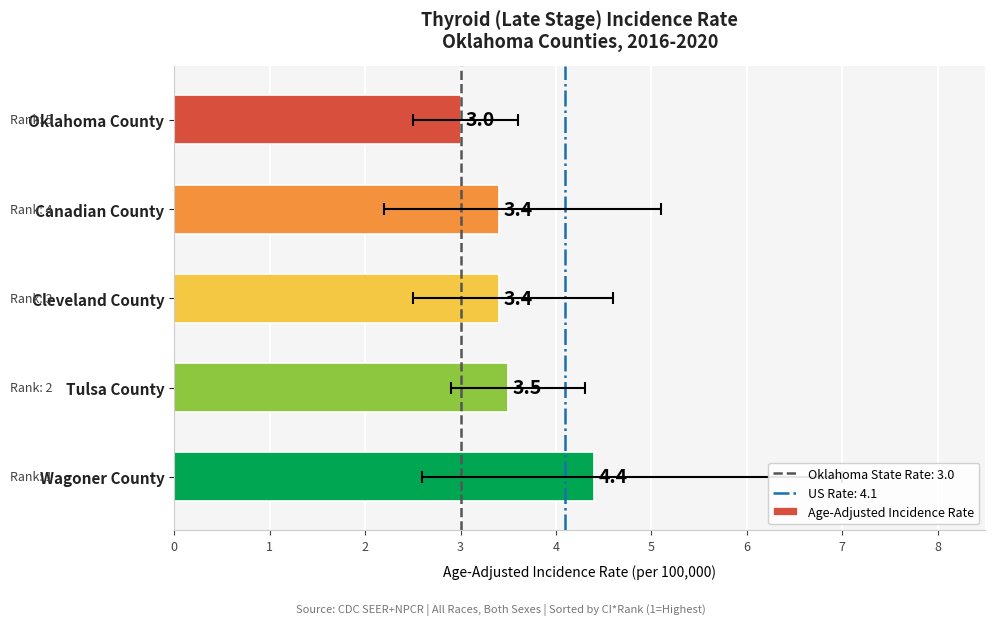

Rank the categories by value from highest to lowest.

Wagoner County, Tulsa County, Canadian County, Cleveland County, Oklahoma County